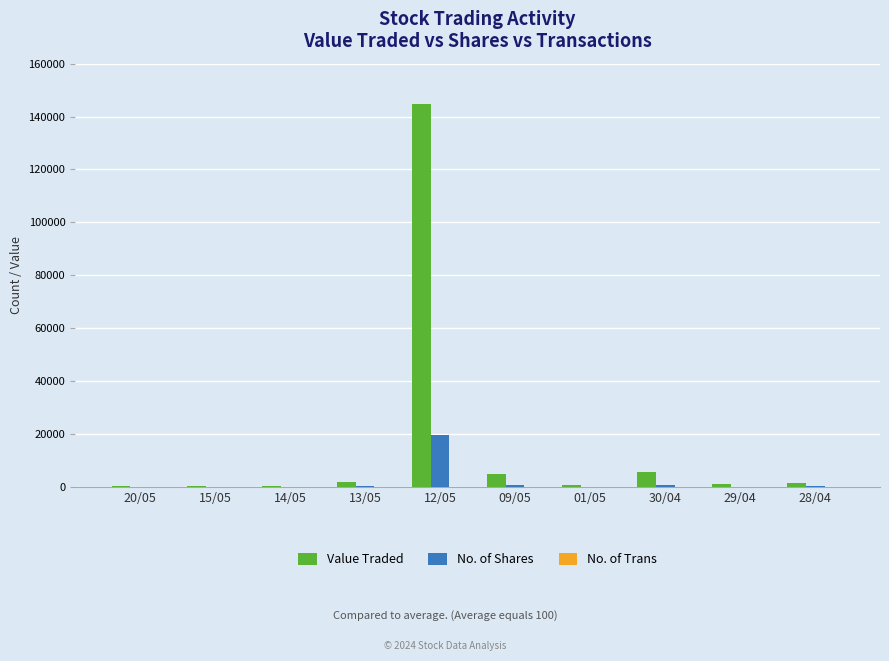

Which series has the largest total across all categories?

Value Traded